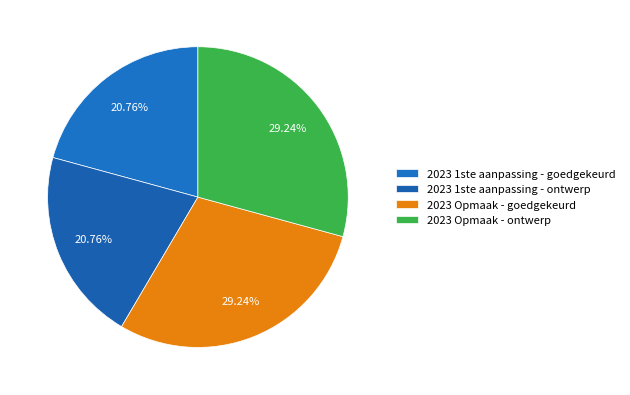

What is the largest slice in the pie chart?

2023 Opmaak - goedgekeurd